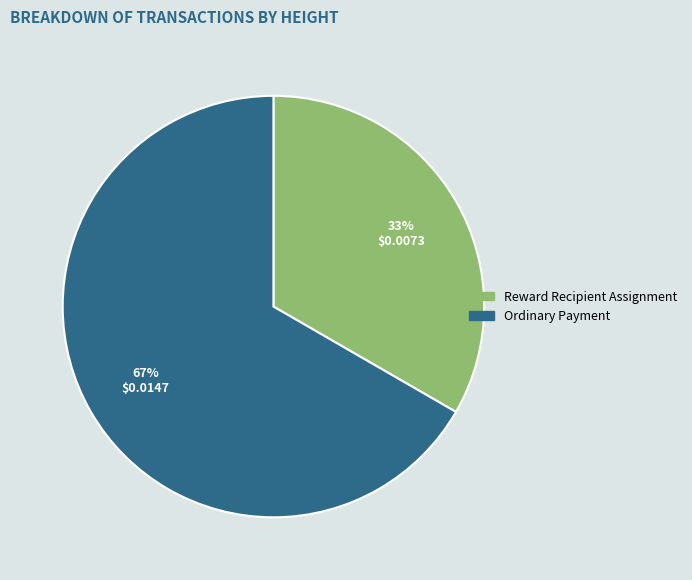

To the nearest percent, what is the average slice percentage?

50%